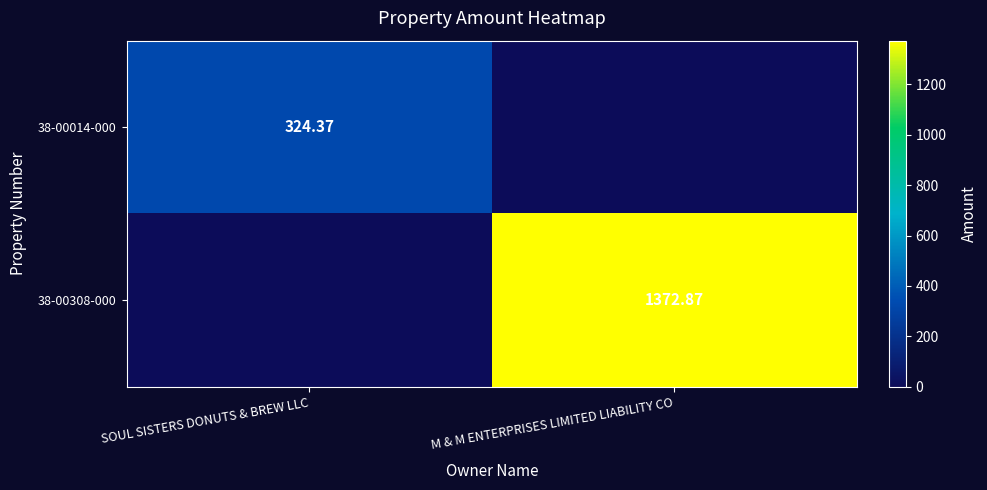

List the labels in order of 38-00308-000 value, largest first.

M & M ENTERPRISES LIMITED LIABILITY CO, SOUL SISTERS DONUTS & BREW LLC